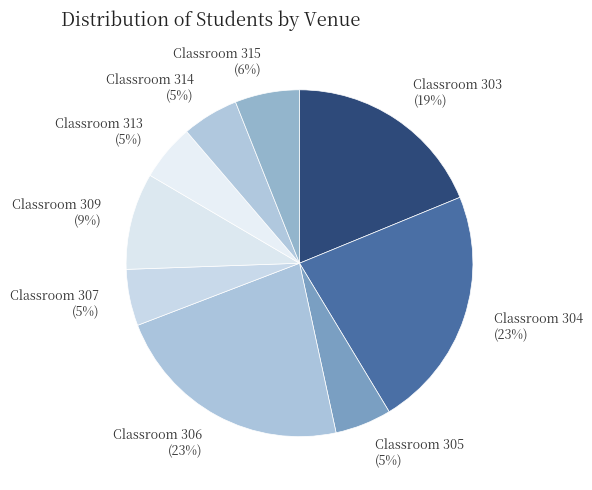

To the nearest percent, what portion does Classroom 315 represent?

6%